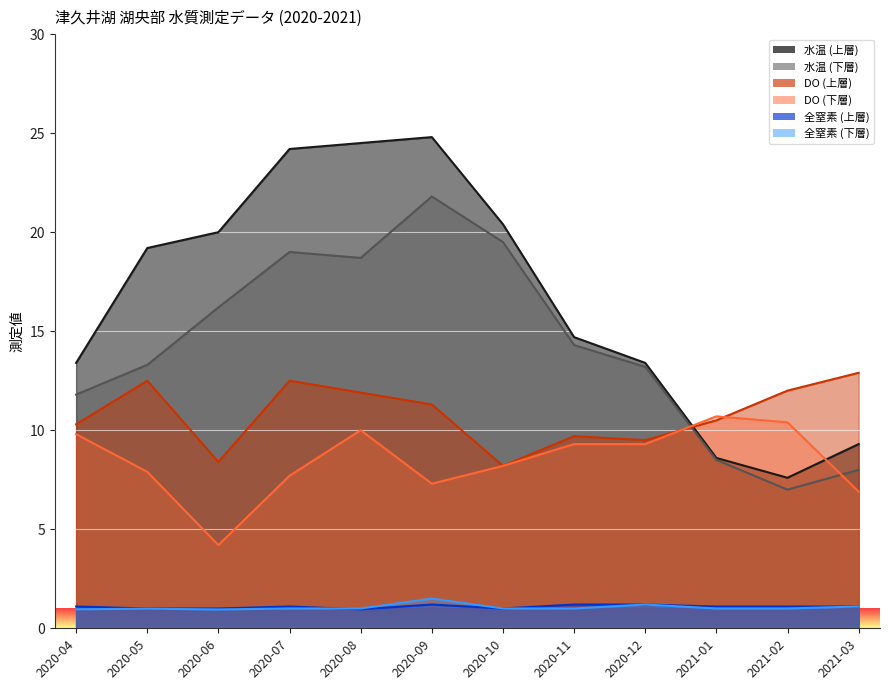

True or false: 水温 (上層) and 全窒素 (上層) intersect in this chart.

False